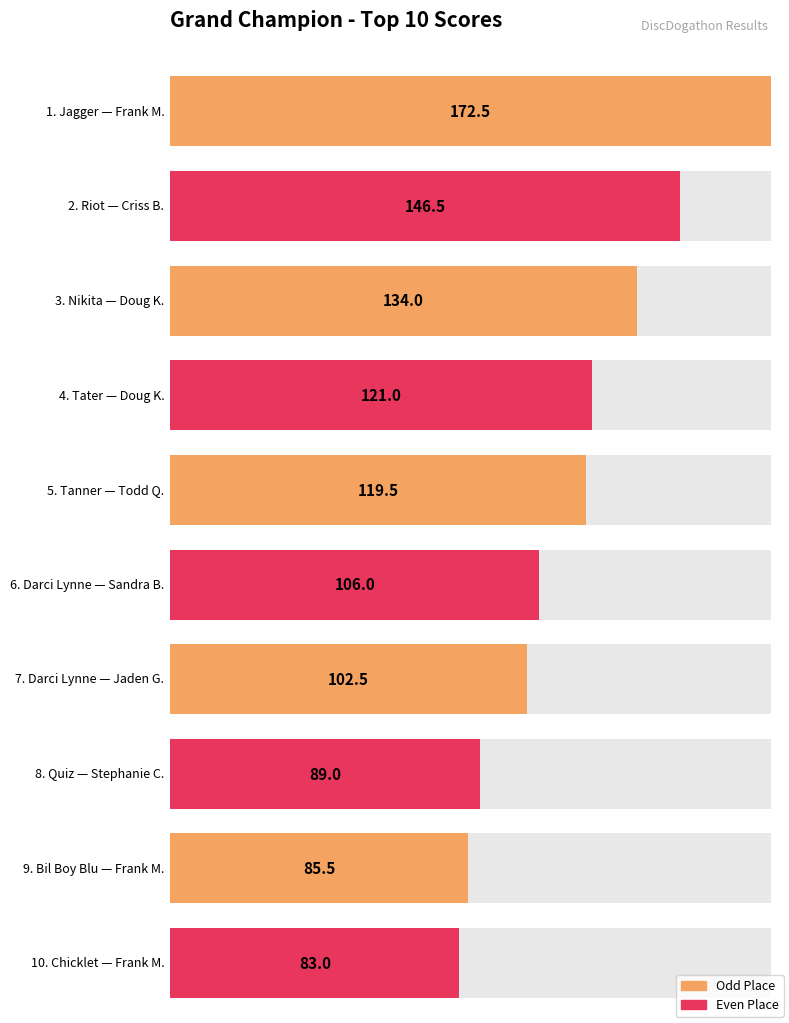

Approximately how many times larger is the value at Chicklet compared to Nikita?

0.6